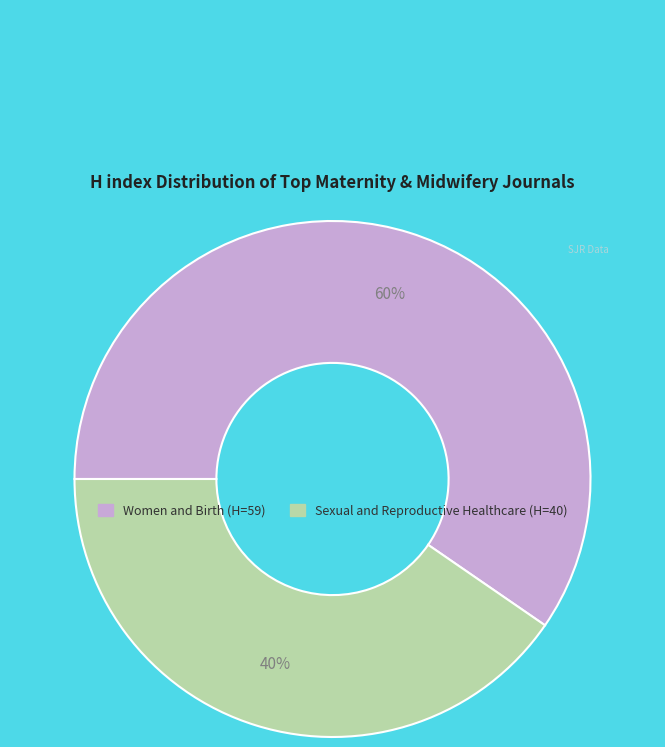

Between Women and Birth and Sexual and Reproductive Healthcare, which is larger?

Women and Birth